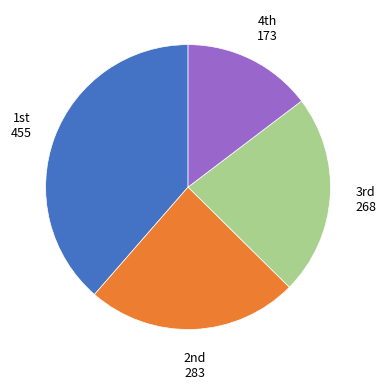

Is there a majority slice in this chart?

No